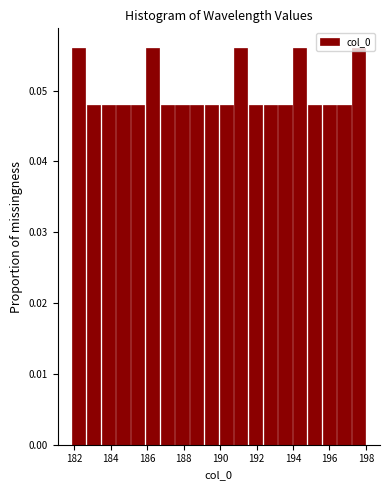

Reading left to right, list every bar in this chart as the range it spans on the x-axis followed by its height. Neither the bar edges nor the heights are printed on the chart, so give them approximately, as read against the axes.

181.8 to 182.6: 0.056
182.6 to 183.4: 0.048
183.4 to 184.2: 0.048
184.2 to 185.0: 0.048
185.0 to 185.8: 0.048
185.8 to 186.6: 0.056
186.6 to 187.6: 0.048
187.6 to 188.4: 0.048
188.4 to 189.2: 0.048
189.2 to 190.0: 0.048
190.0 to 190.8: 0.048
190.8 to 191.6: 0.056
191.6 to 192.4: 0.048
192.4 to 193.2: 0.048
193.2 to 194.0: 0.048
194.0 to 194.8: 0.056
194.8 to 195.6: 0.048
195.6 to 196.4: 0.048
196.4 to 197.2: 0.048
197.2 to 198.0: 0.056